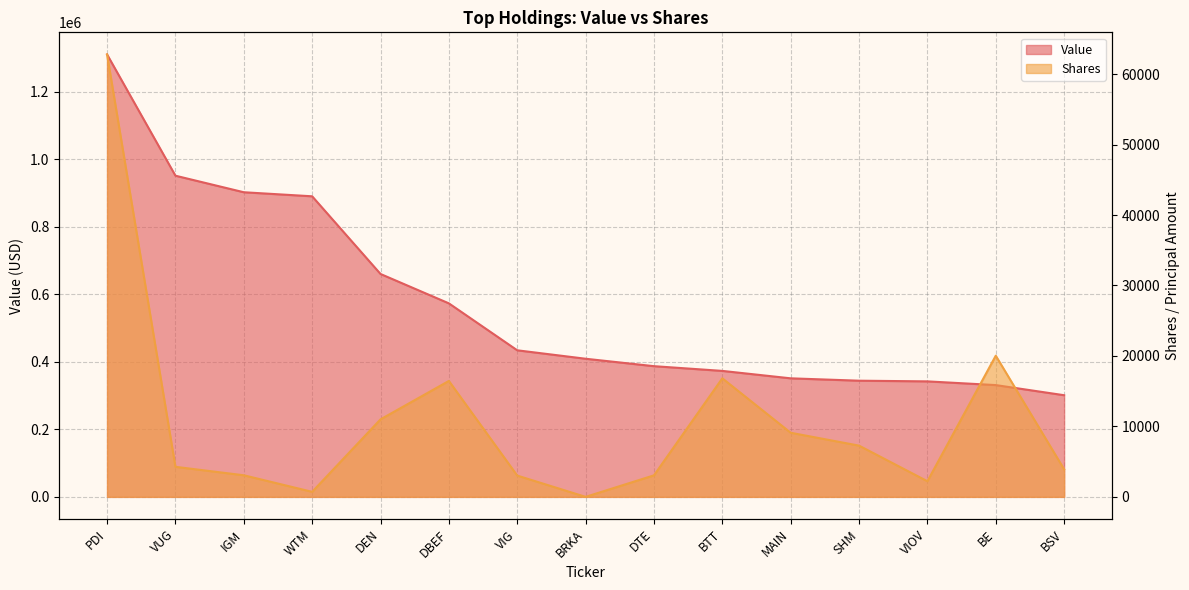

True or false: Shares and Value intersect in this chart.

False